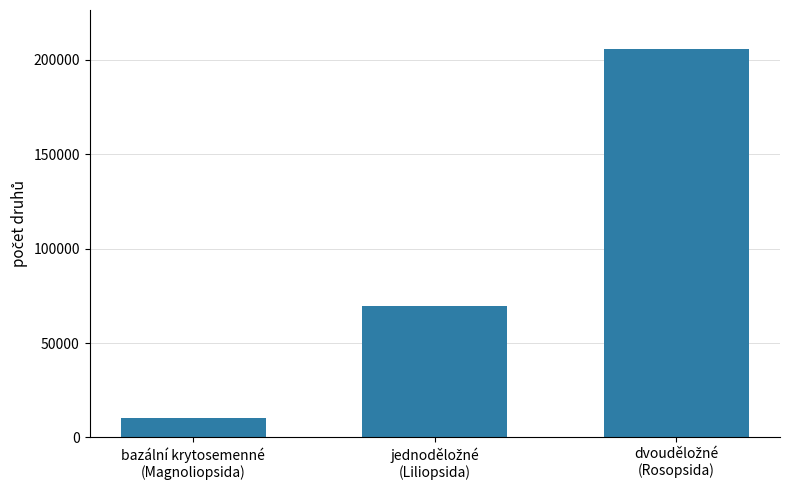

Are the bars grouped side by side (vs. stacked)?

No